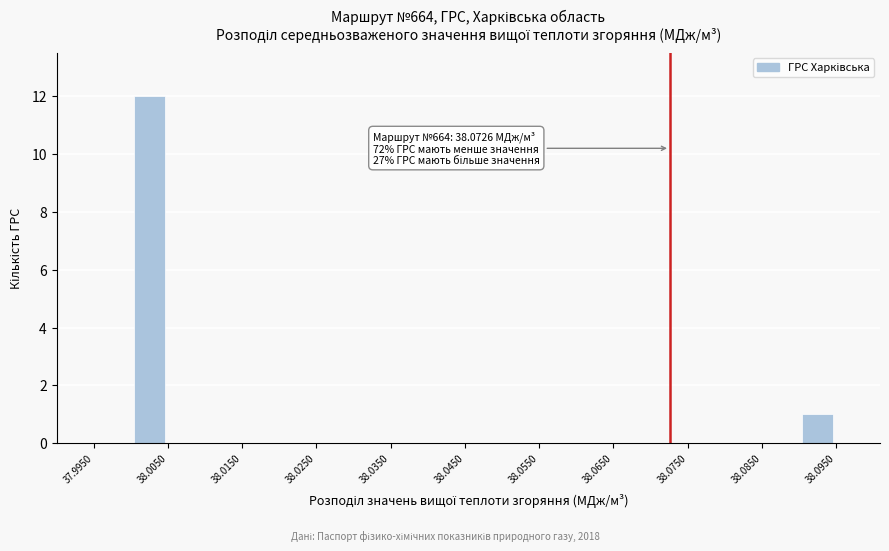

Over which range of the x-axis is the bar tallest?

38.000 to 38.005